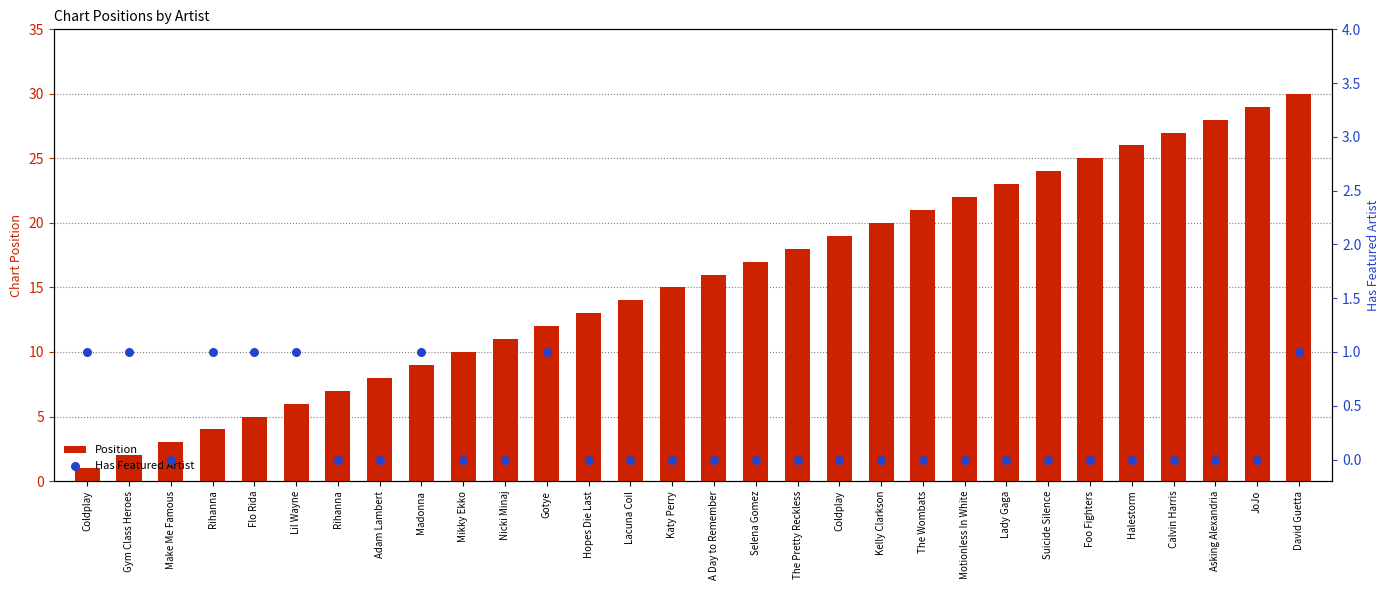

What is the total value across all series at Gotye?

13